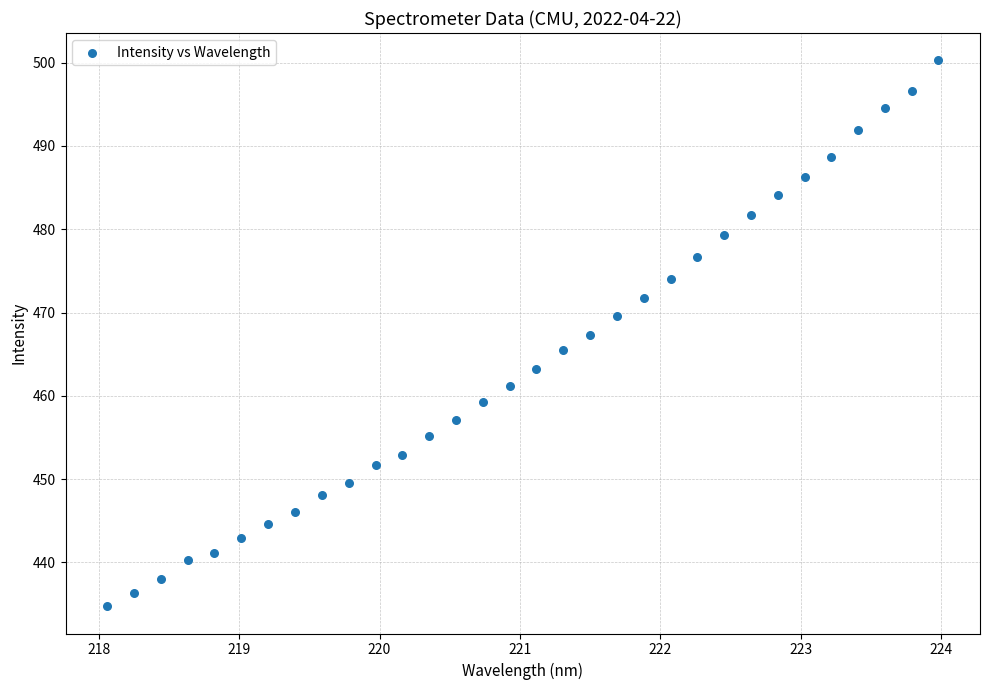

What is the range of X values (max minus min)?

5.9